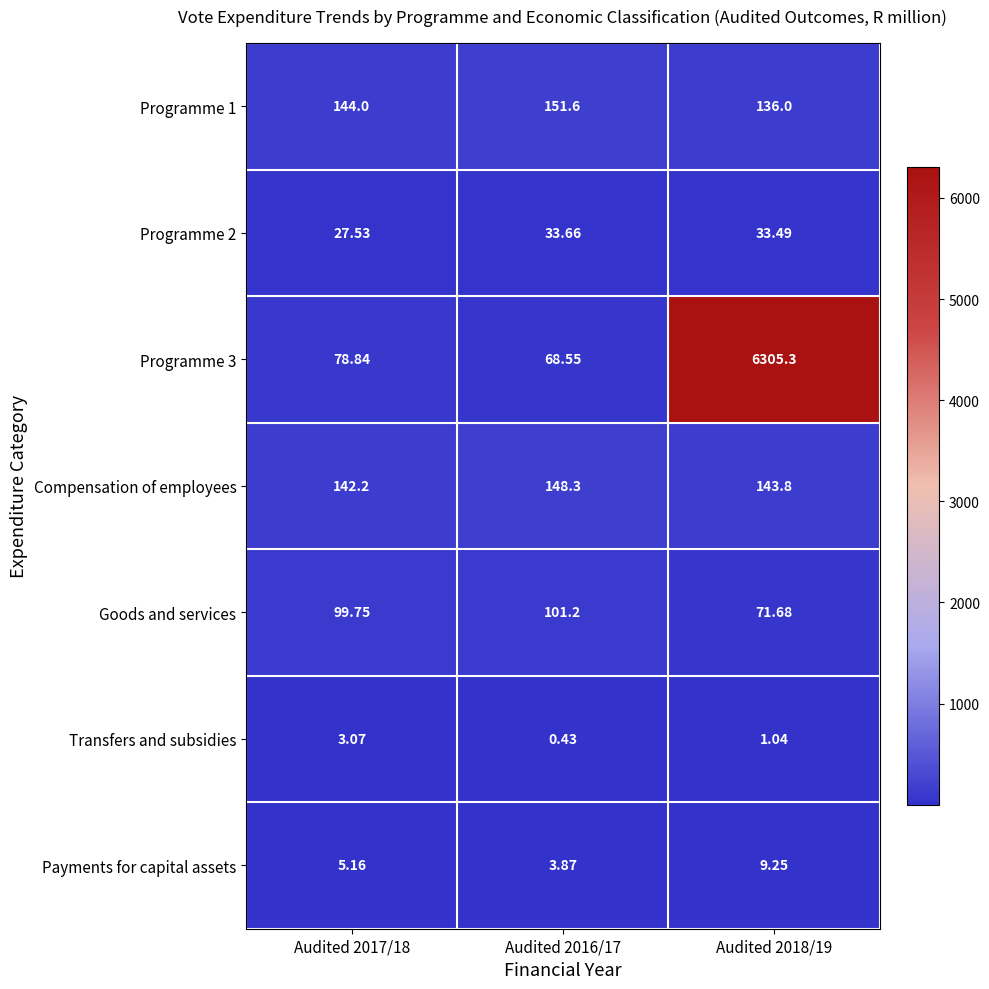

Reading left to right, transcribe all the data shown in this chart.

Programme 1: Audited 2017/18=144.0	Audited 2016/17=151.6	Audited 2018/19=136.0
Programme 2: Audited 2017/18=27.5	Audited 2016/17=33.7	Audited 2018/19=33.5
Programme 3: Audited 2017/18=78.8	Audited 2016/17=68.5	Audited 2018/19=6305.3
Compensation of employees: Audited 2017/18=142.2	Audited 2016/17=148.3	Audited 2018/19=143.8
Goods and services: Audited 2017/18=99.8	Audited 2016/17=101.2	Audited 2018/19=71.7
Transfers and subsidies: Audited 2017/18=3.1	Audited 2016/17=0.4	Audited 2018/19=1.0
Payments for capital assets: Audited 2017/18=5.2	Audited 2016/17=3.9	Audited 2018/19=9.2